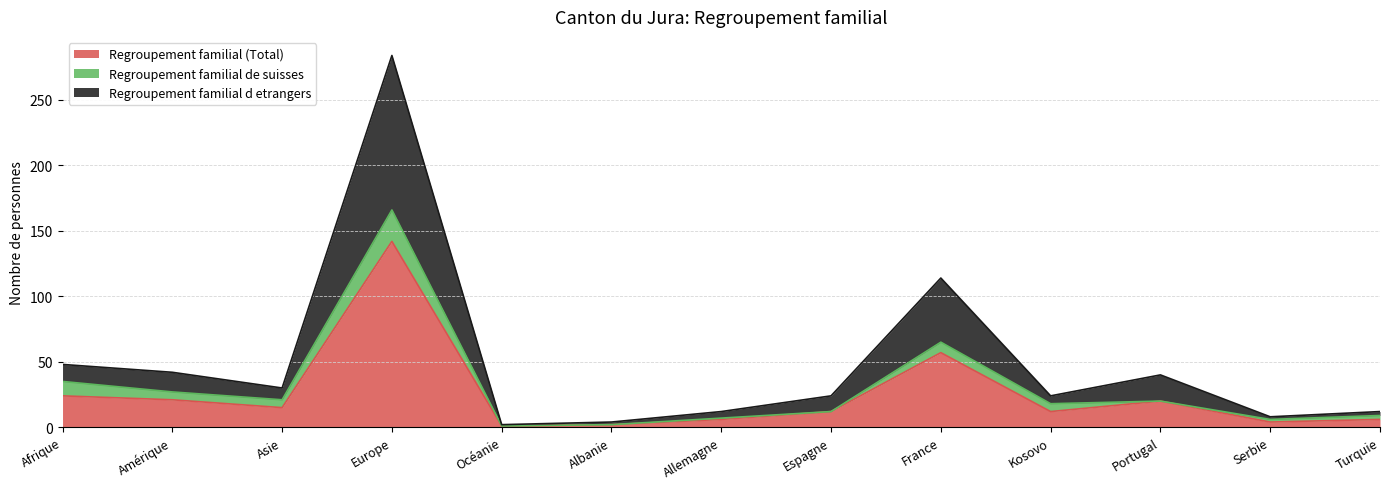

Which category has the highest value in the Regroupement familial (Total) series?

Europe